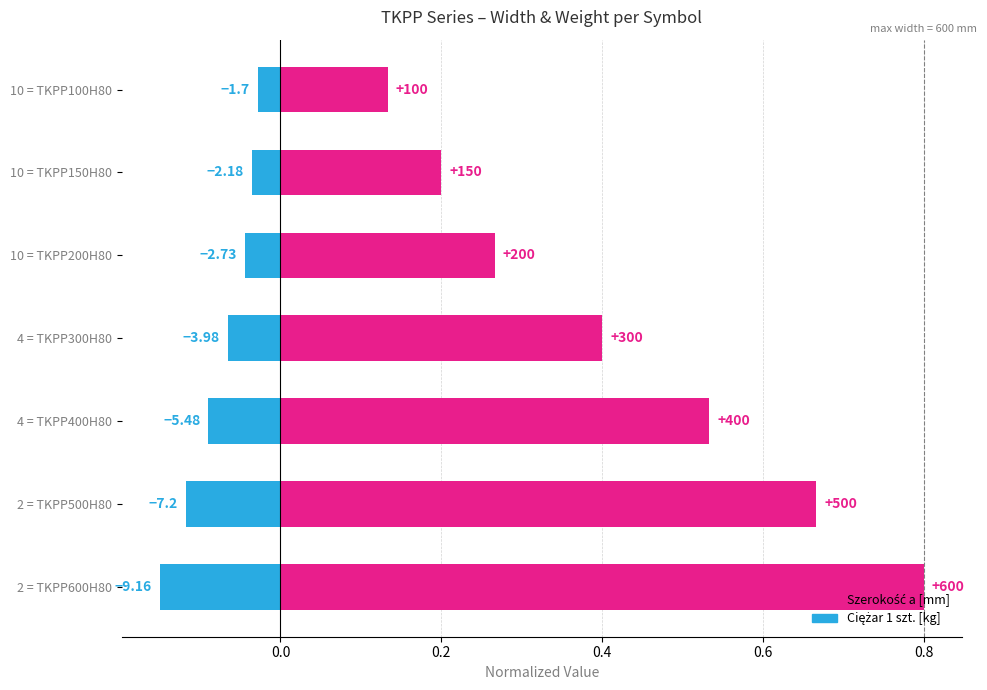

At how many categories does at least one series exceed 0?

7